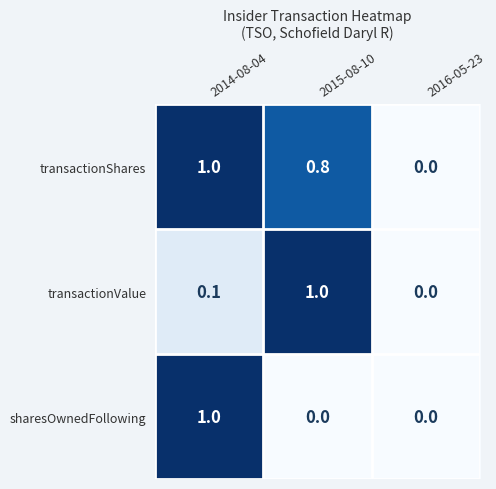

What is the difference between the maximum and minimum values in the transactionValue series?

1.0